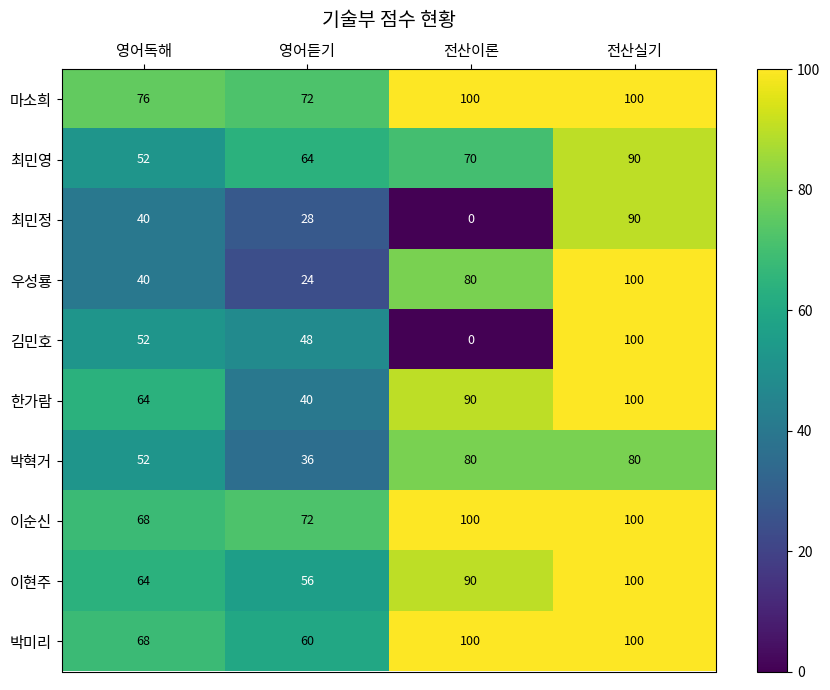

What is the difference between the highest and lowest values at 전산실기?

20